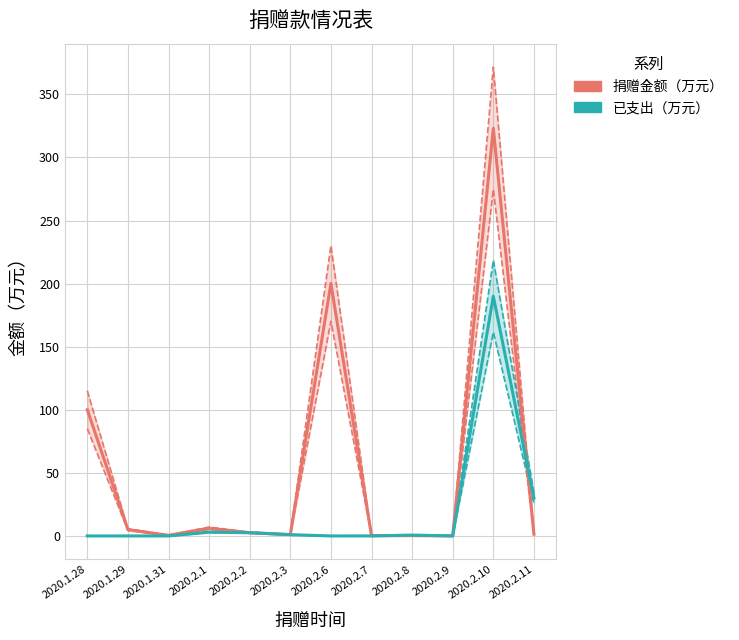

What are all the series names shown in the legend?

捐赠金额（万元）, 已支出（万元）